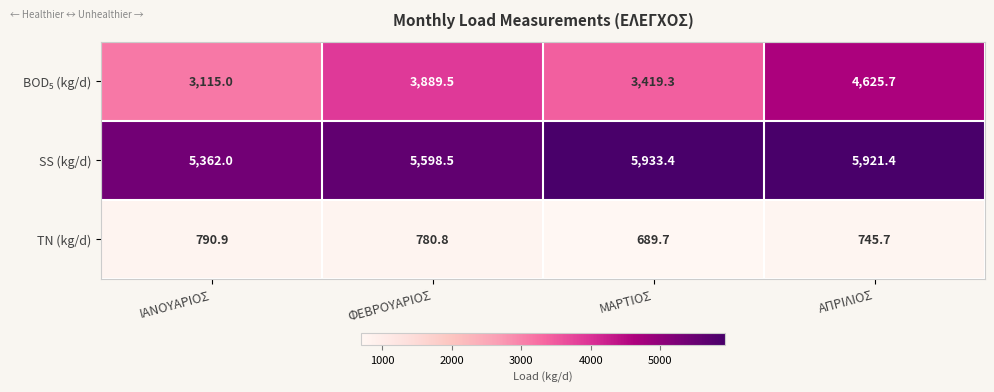

What is the greatest value displayed?

5933.4